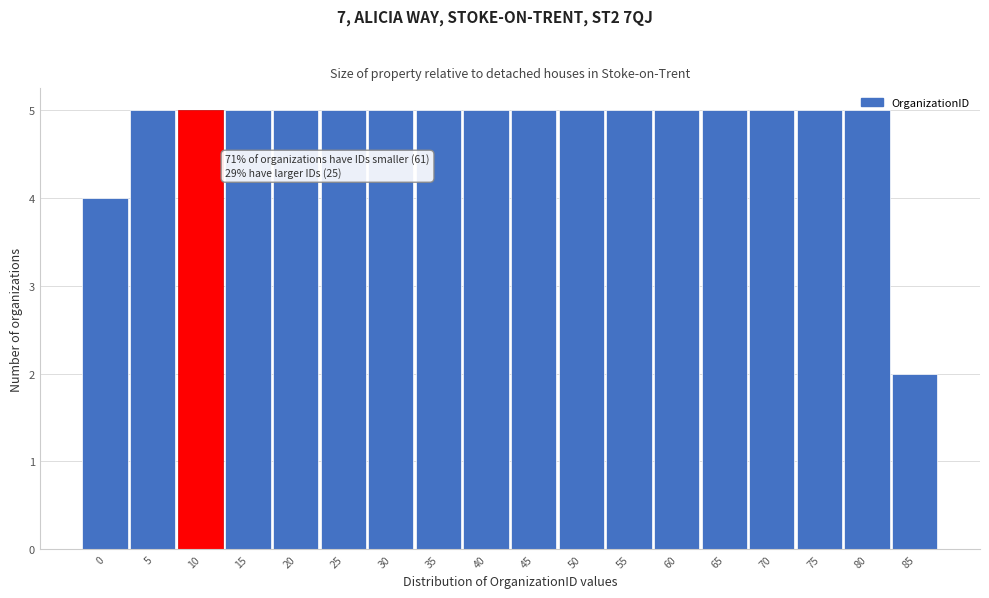

What is the approximate value at 40?

5